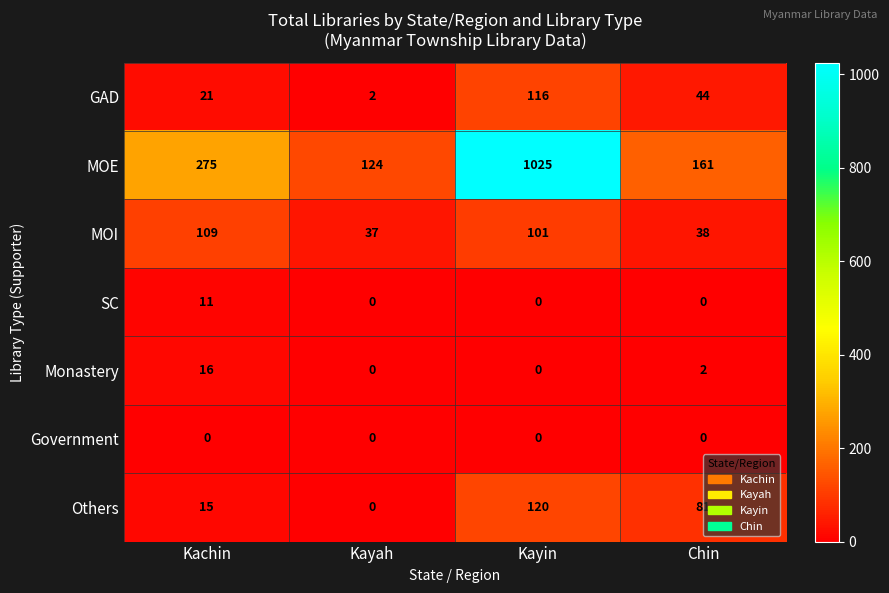

What is the spread (max minus min) of values at Kayin?

1025